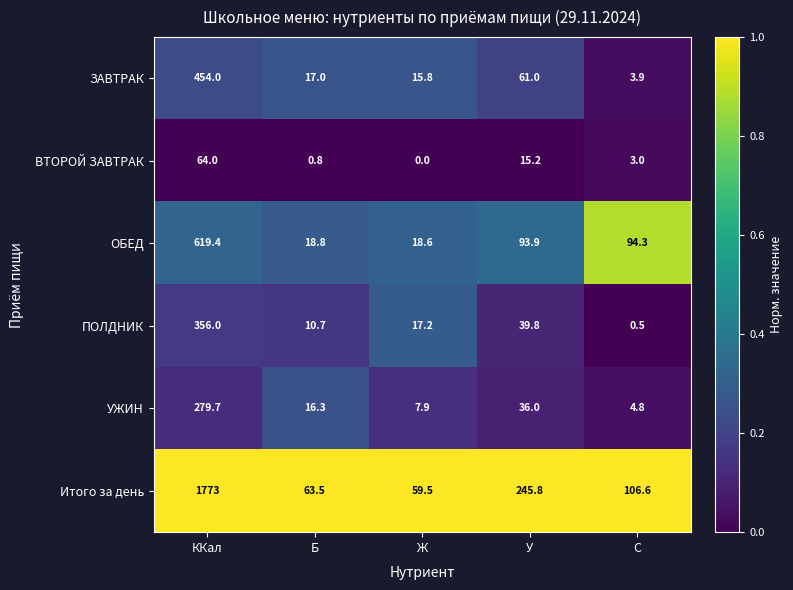

How many distinct data groups are displayed?

6